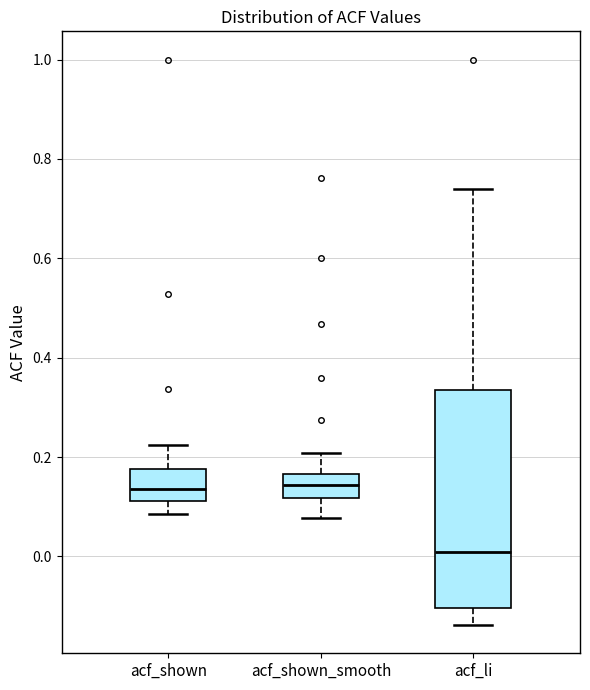

Where does the lower whisker of the box for acf_li end on the y-axis? The values are not printed on the chart, so give them approximately, as read against the axis.

-0.14